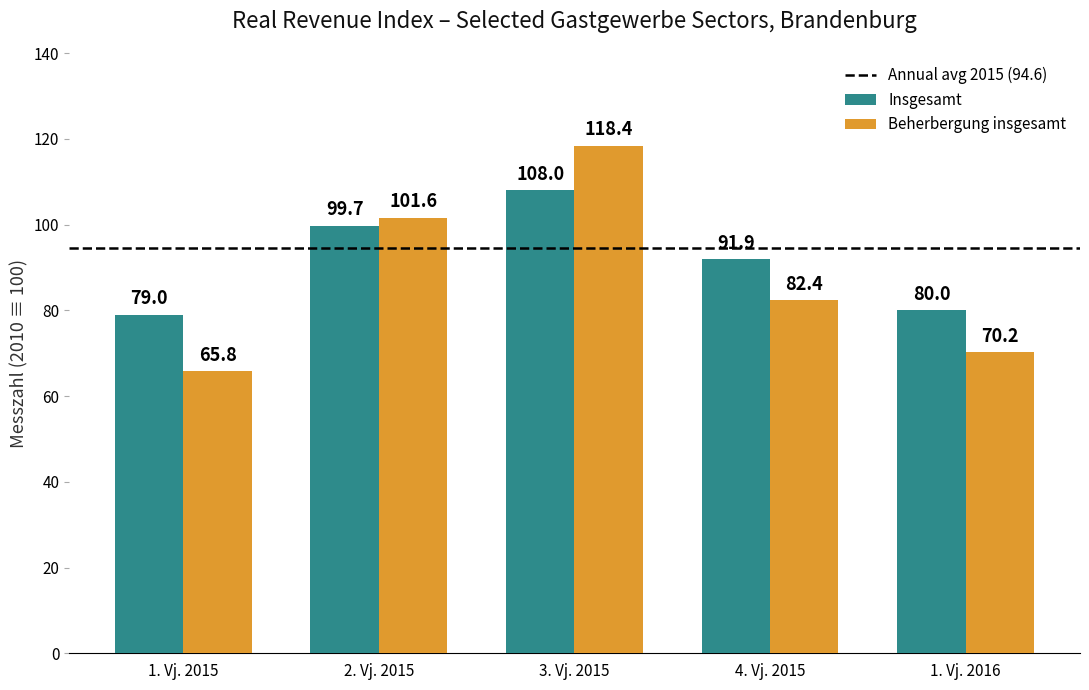

Rank the categories by Beherbergung insgesamt value from highest to lowest.

3. Vj. 2015, 2. Vj. 2015, 4. Vj. 2015, 1. Vj. 2016, 1. Vj. 2015